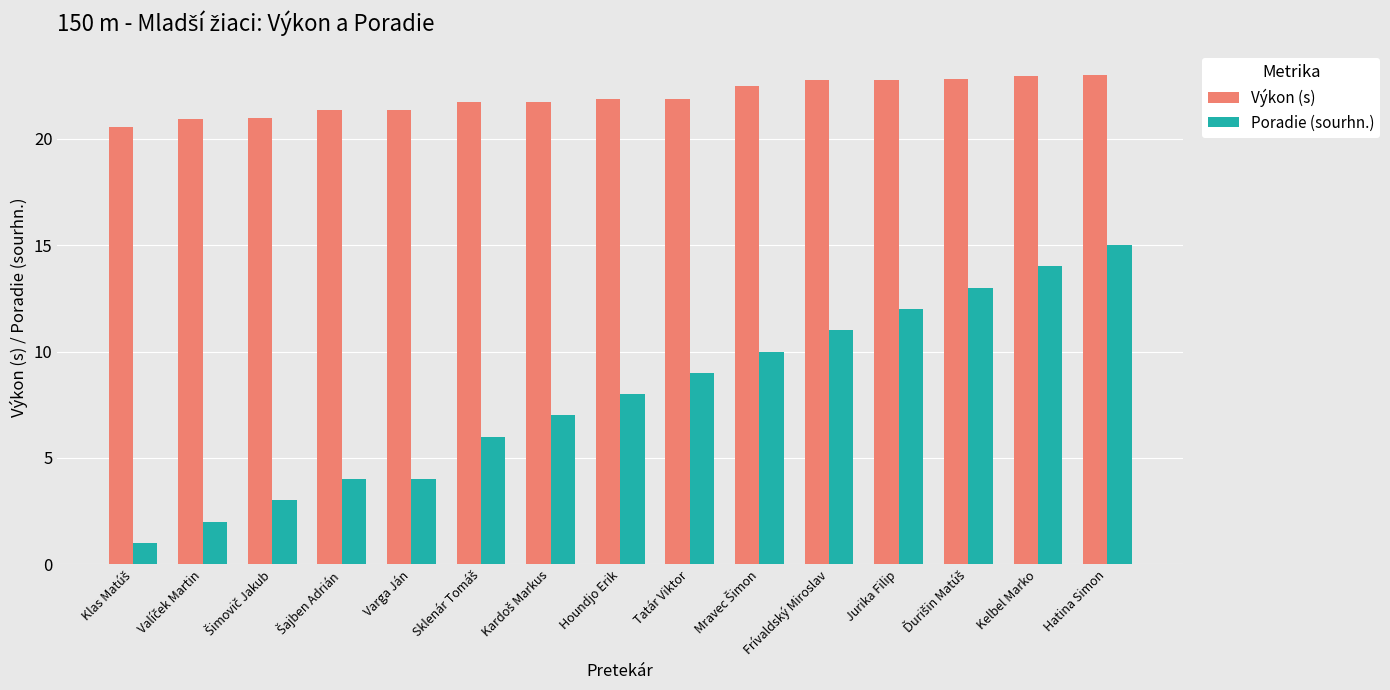

Is it true that Výkon (s) equals 6.5 at Hatina Simon?

False